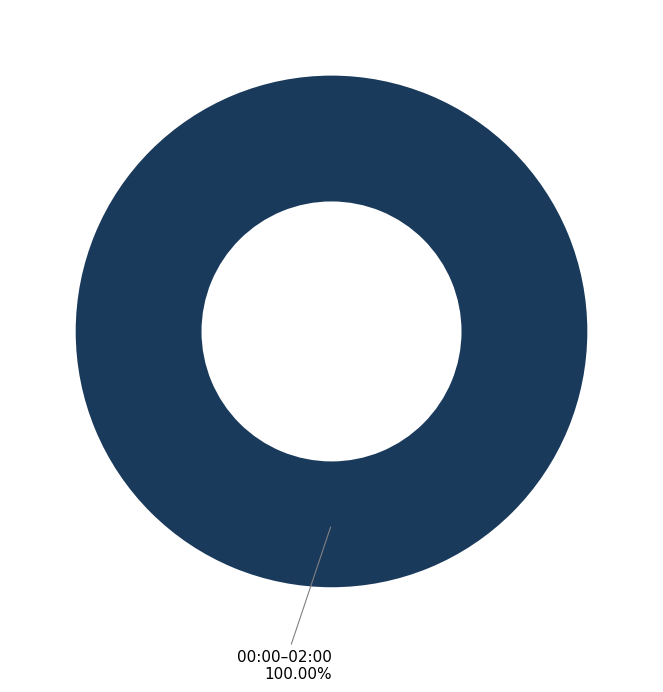

Which category accounts for the majority?

00:00–02:00